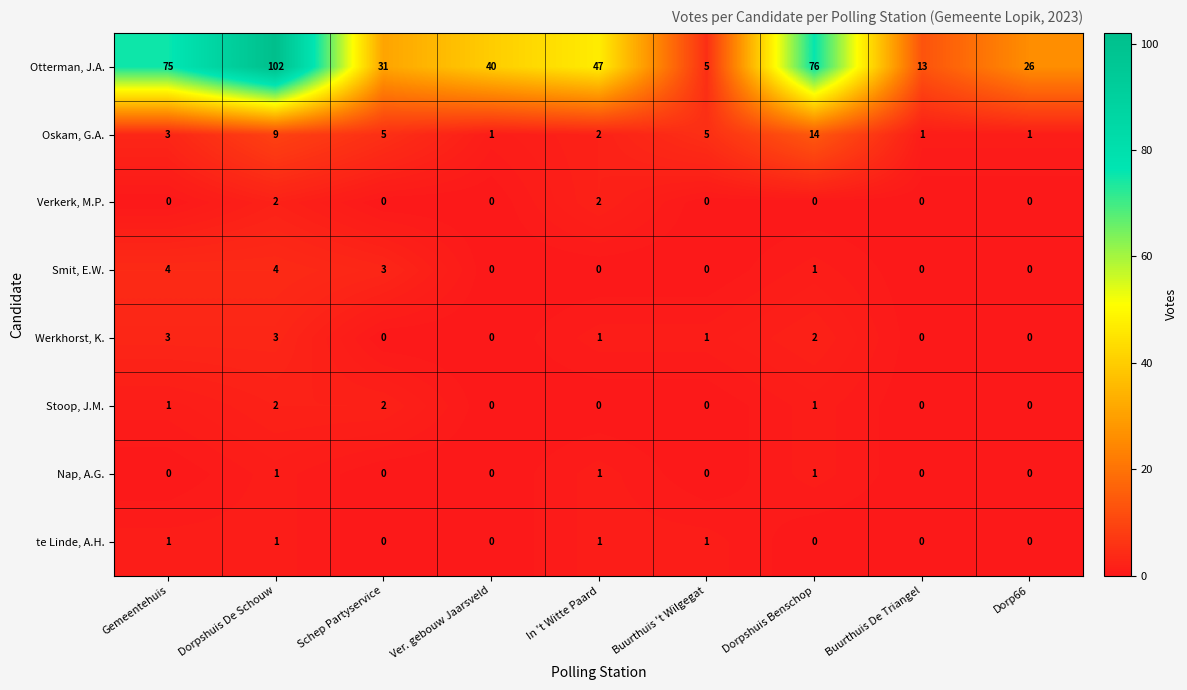

At which label does Otterman, J.A. reach its peak?

Dorpshuis De Schouw